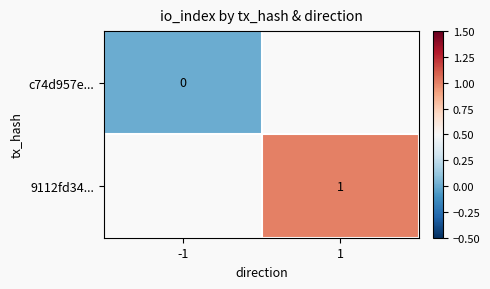

True or false: 9112fd34... has a value of 0 at 1.

False